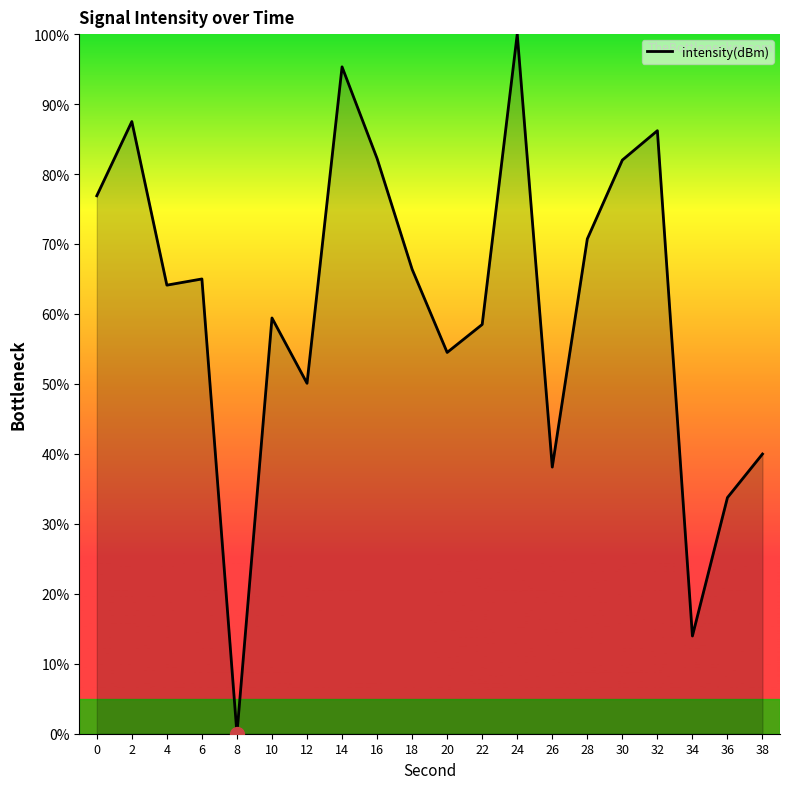

At which category does the data reach its first local peak?

2